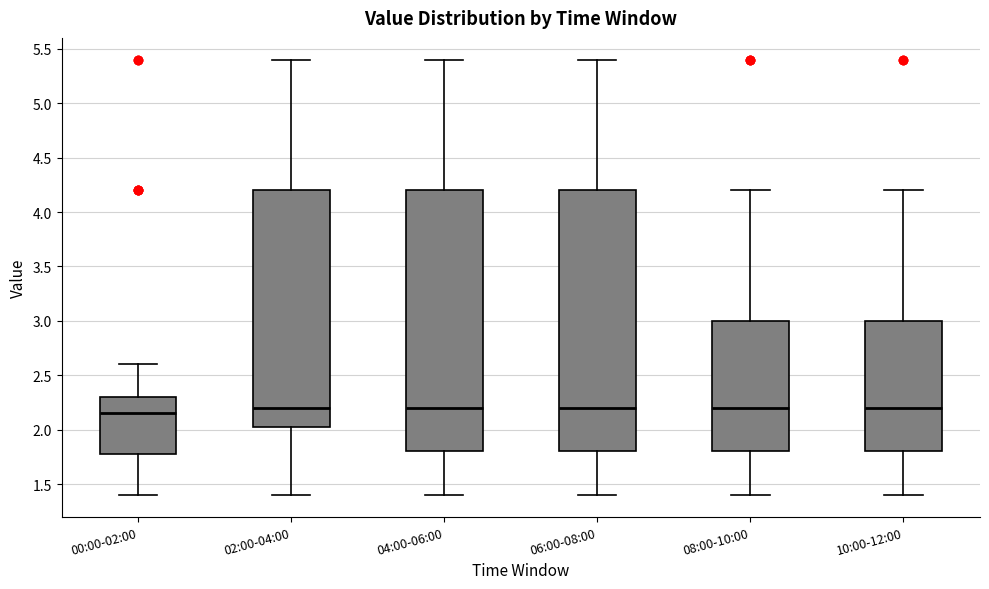

Where is the upper edge of the box for 06:00-08:00 on the y-axis? The values are not printed on the chart, so give them approximately, as read against the axis.

4.20